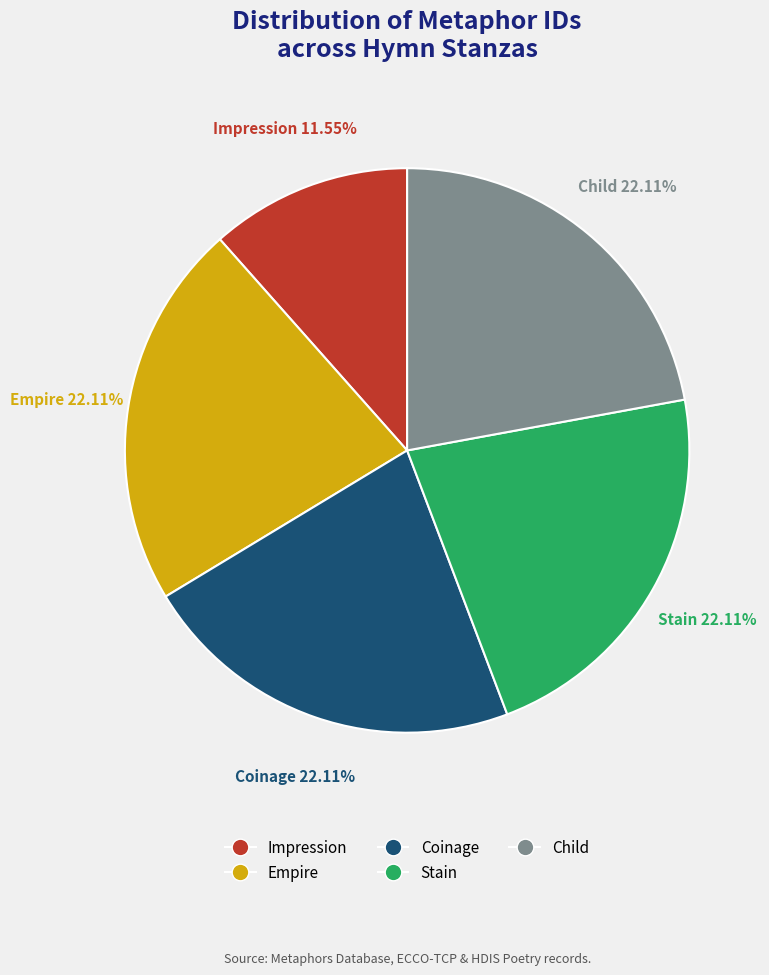

To the nearest percent, what is the average slice percentage?

20%